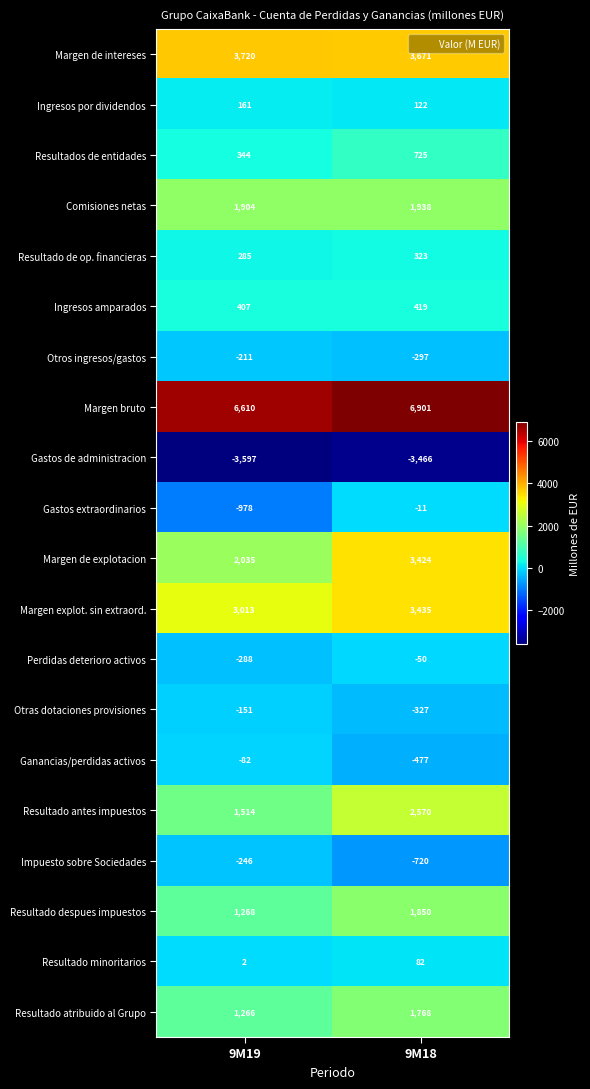

The value of Otros ingresos/gastos at 9M18 is -297. True or false?

True